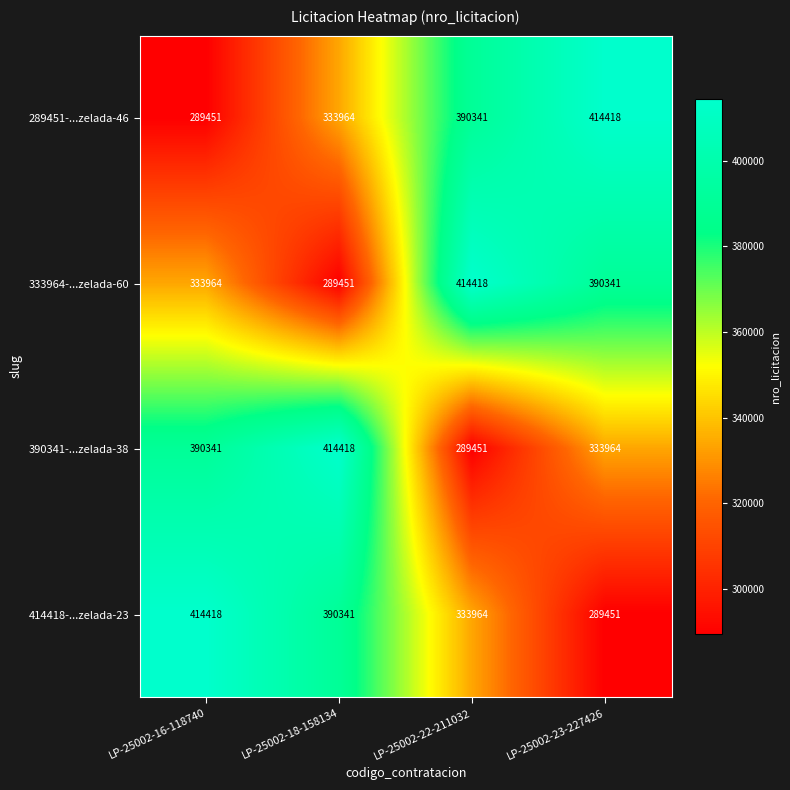

How many 333964-...zelada-60 values are between 333964 and 414418?

3